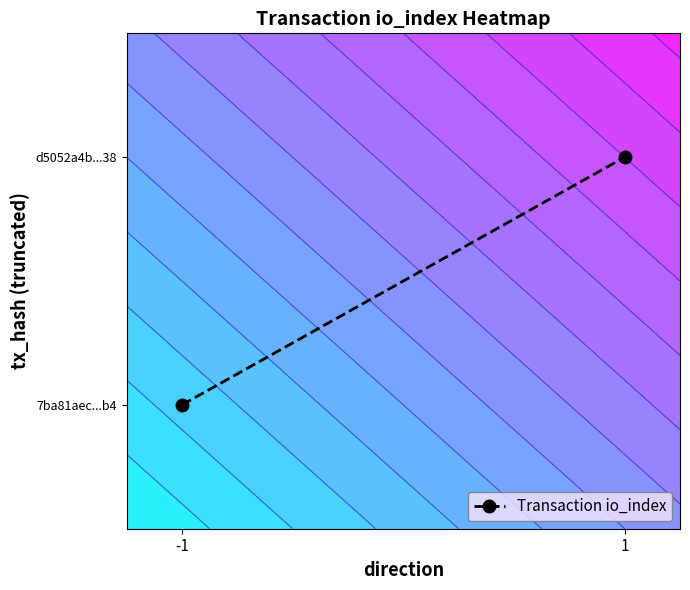

List the labels in order of value, largest first.

1, -1